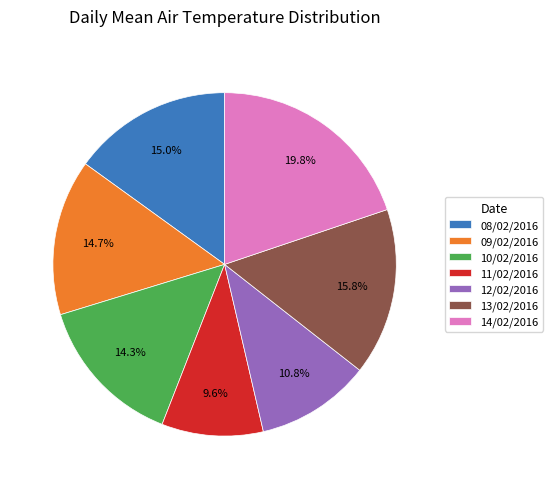

Approximately how many times larger is the value at 10/02/2016 compared to 08/02/2016?

1.0